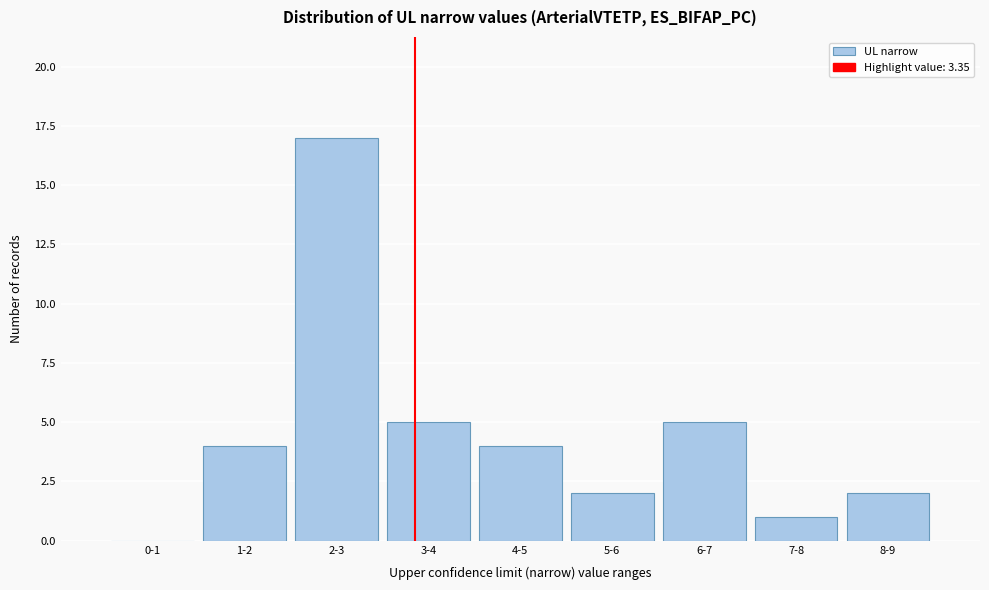

Reading left to right, what are all the values shown in this chart?

0-1=0	1-2=4	2-3=17	3-4=5	4-5=4	5-6=2	6-7=5	7-8=1	8-9=2